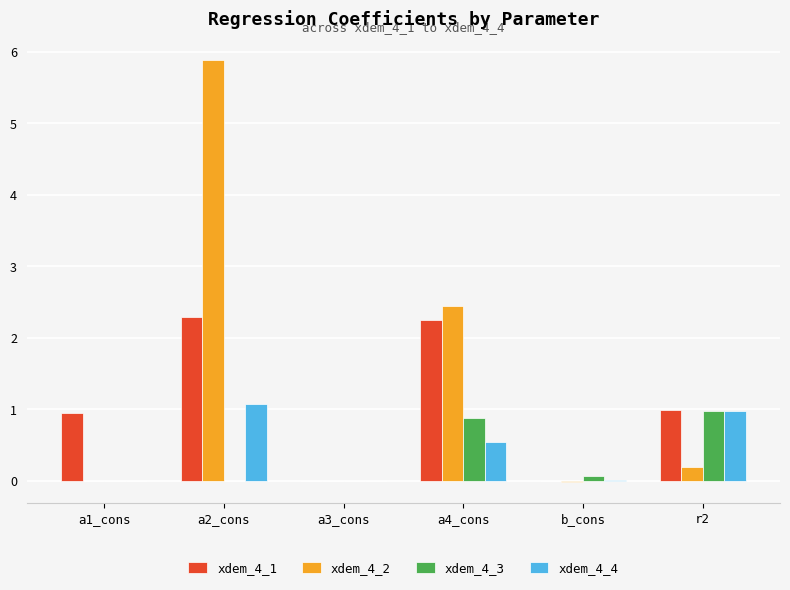

The value of xdem_4_3 at a4_cons is 0.4. True or false?

False